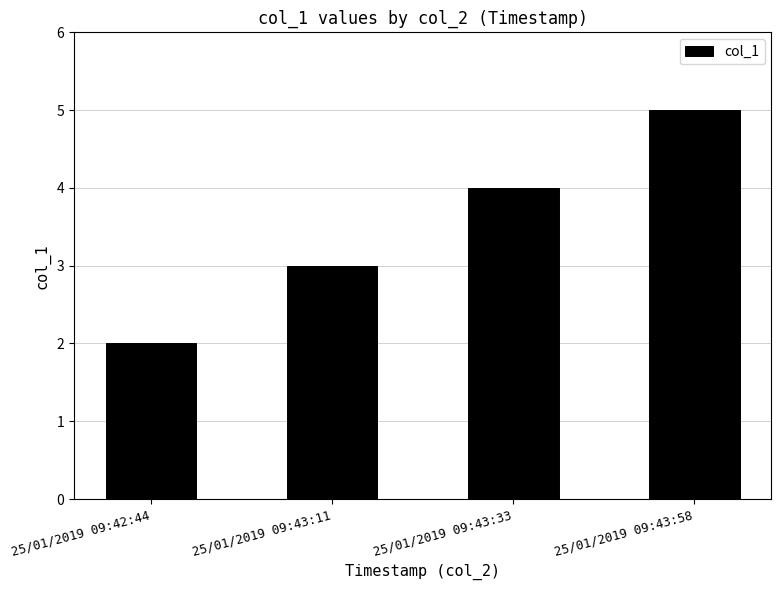

What is the minimum value shown in the chart?

2